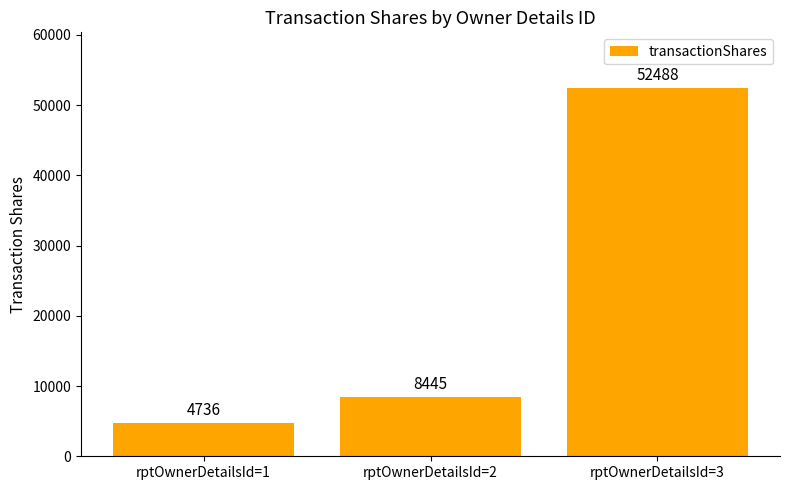

What is the value of the 2nd bar from the left?

8445